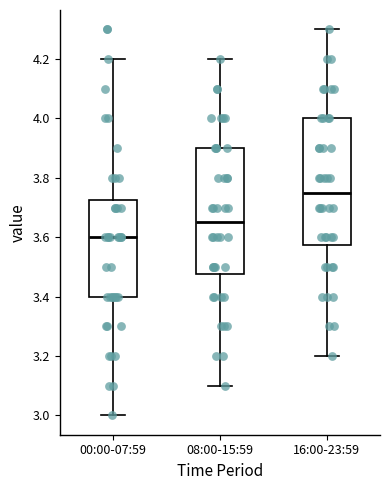

Which box's median line is the highest?

16:00-23:59